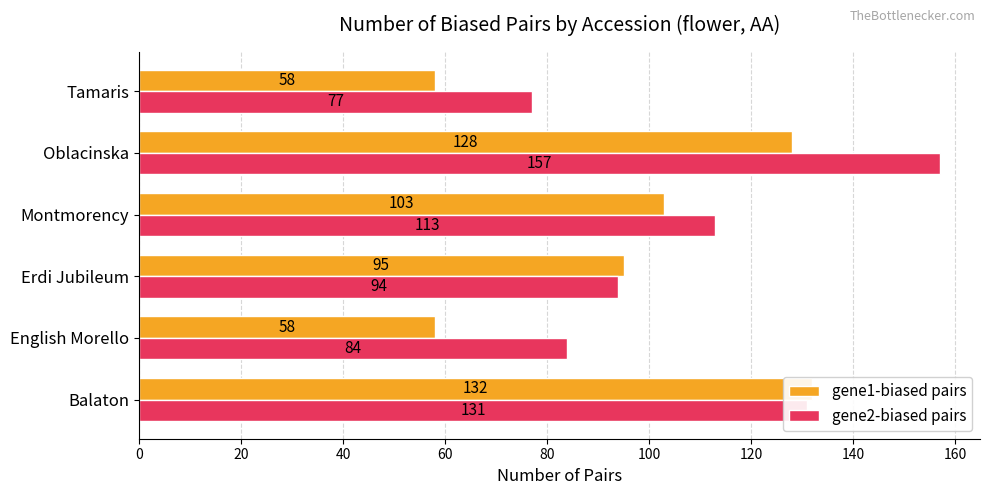

Which series changed the most between Balaton and English Morello?

gene1-biased pairs